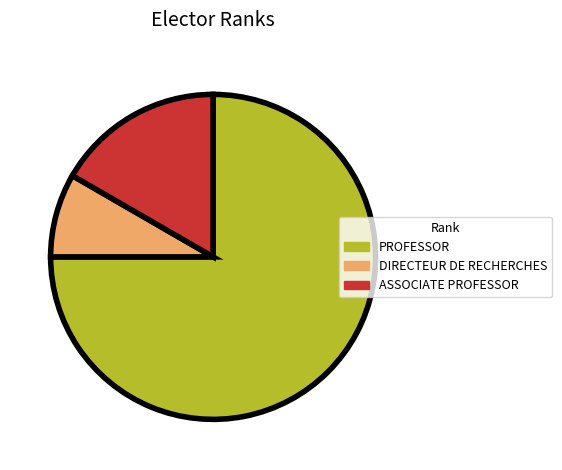

The ASSOCIATE PROFESSOR slice represents 17% of the pie. True or false?

True